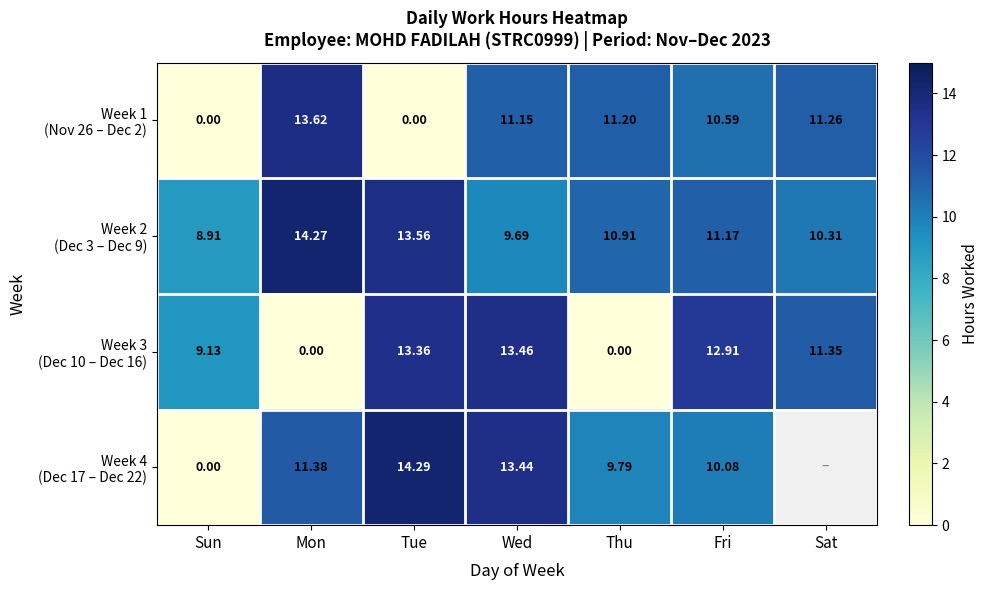

True or false: Week 4 (Dec 17 – Dec 22) has a value of 14.3 at Tue.

True